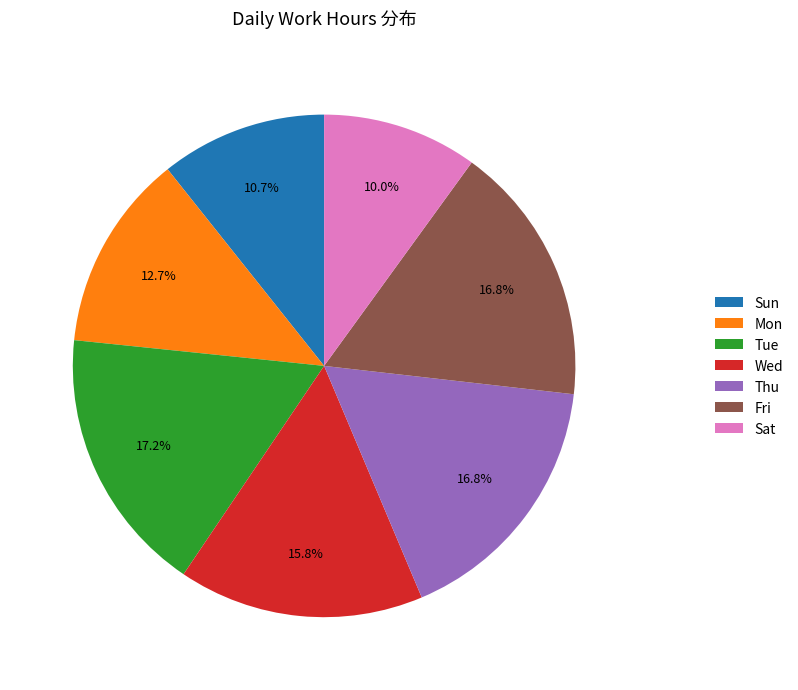

To the nearest percent, what is the difference between the largest and smallest slice percentages?

7%